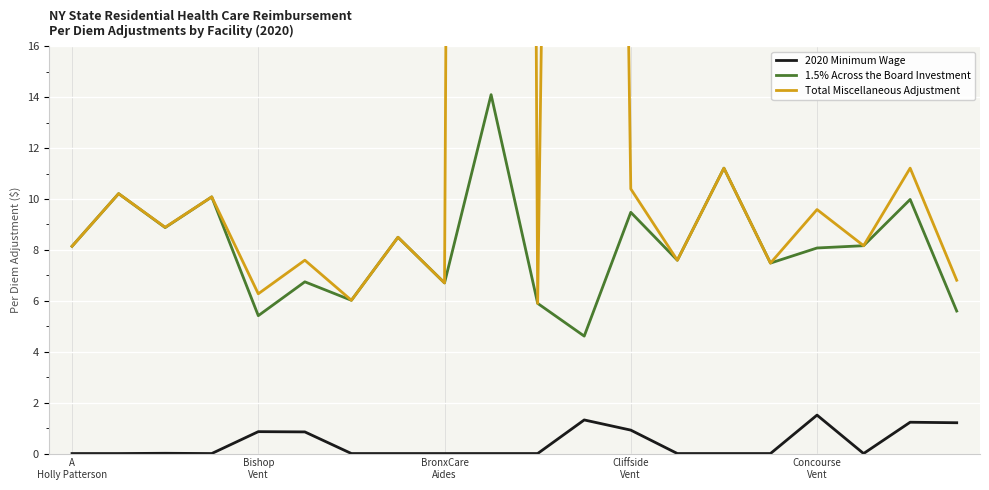

In 1.5% Across the Board Investment, how many points are higher than both neighbors (excluding endpoints)?

8